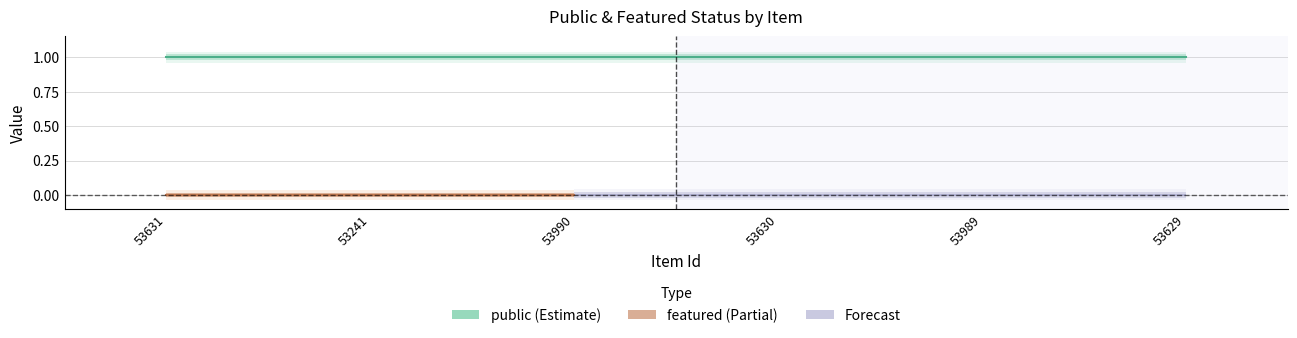

What is the label of the 3rd point from the right?

53630